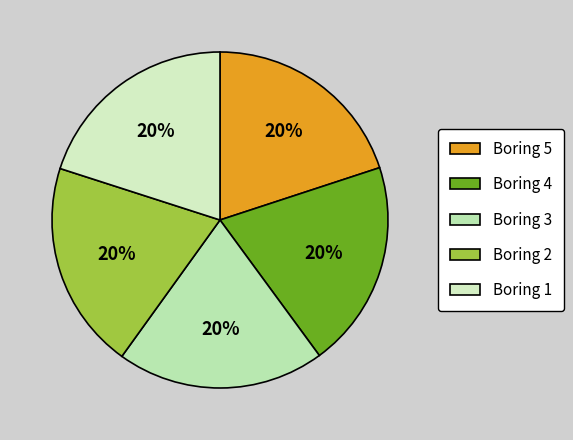

How many slices are in this pie chart?

5